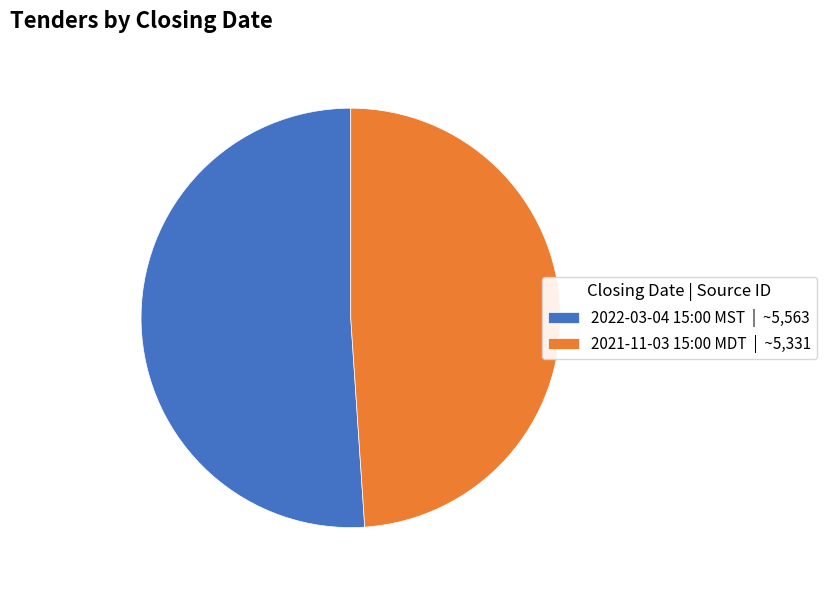

Combined, do 2022-03-04 15:00 MST | ~5,563 and 2021-11-03 15:00 MDT | ~5,331 account for over 50%?

Yes